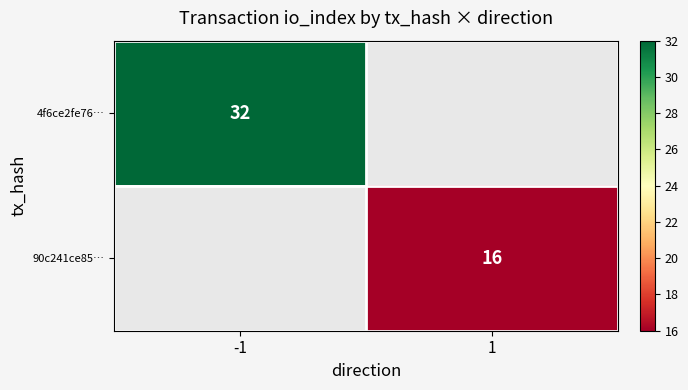

The 4f6ce2fe76… series shows 21 at -1. True or false?

False